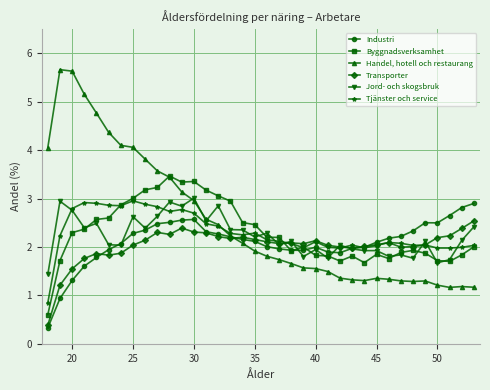

Which series has the largest total across all categories?

Handel, hotell och restaurang